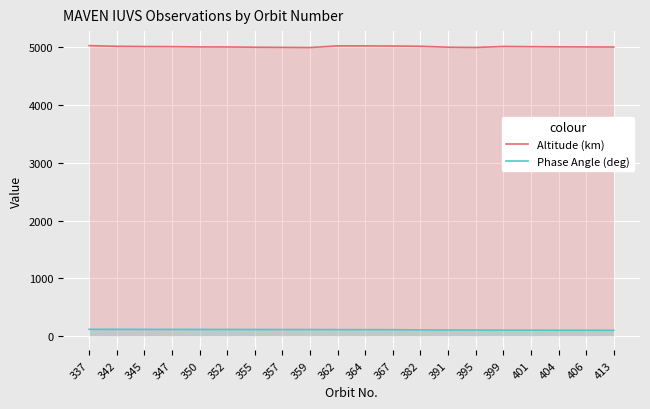

Which series has the largest range (max minus min)?

Altitude (km)